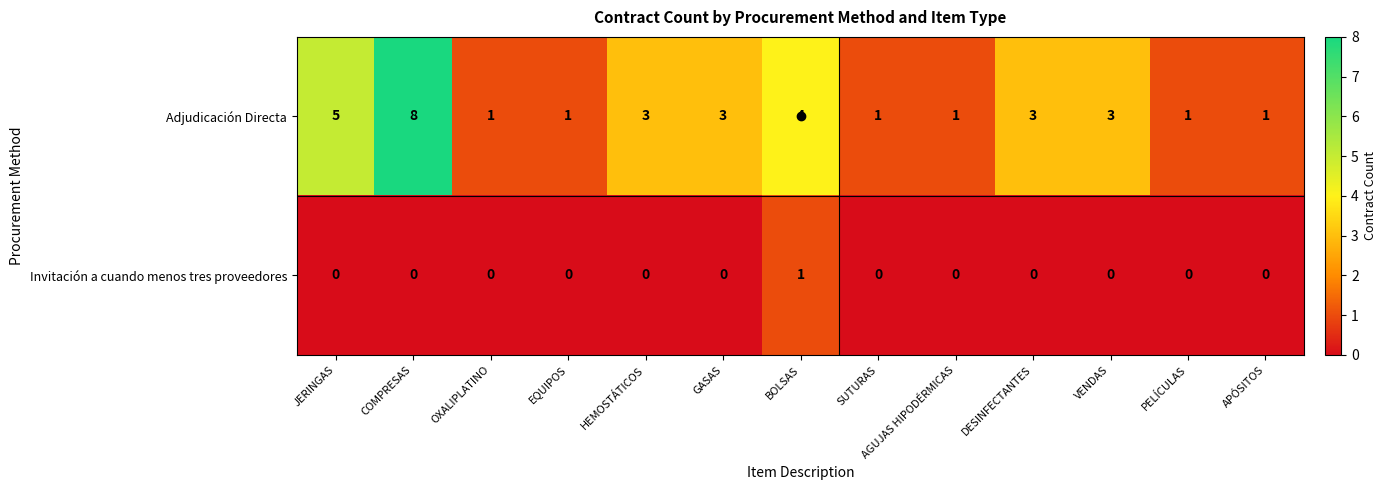

At which category is the sum across all series the highest?

COMPRESAS